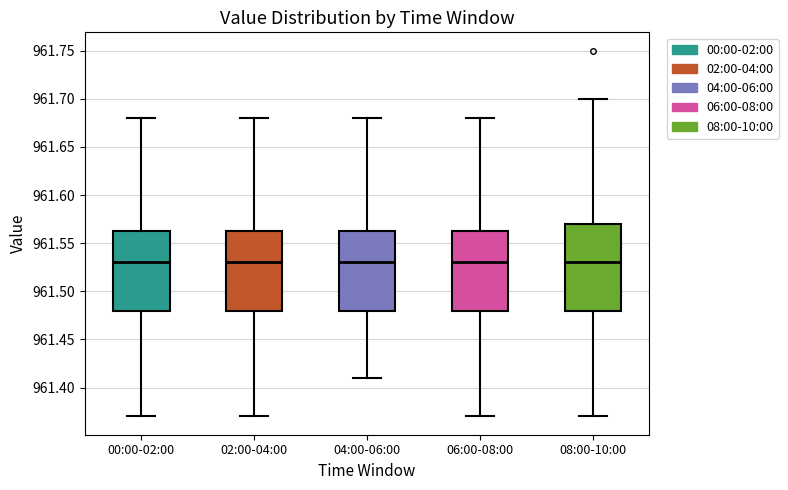

Reading left to right, read every box against the y-axis: the position of its median line, the range the box covers, and the ends of its whiskers. The values are not printed on the chart, so give them approximately, as read against the axis.

00:00-02:00: median 961.530, box 961.480 to 961.565, whiskers 961.370 to 961.680
02:00-04:00: median 961.530, box 961.480 to 961.565, whiskers 961.370 to 961.680
04:00-06:00: median 961.530, box 961.480 to 961.565, whiskers 961.410 to 961.680
06:00-08:00: median 961.530, box 961.480 to 961.565, whiskers 961.370 to 961.680
08:00-10:00: median 961.530, box 961.480 to 961.570, whiskers 961.370 to 961.700